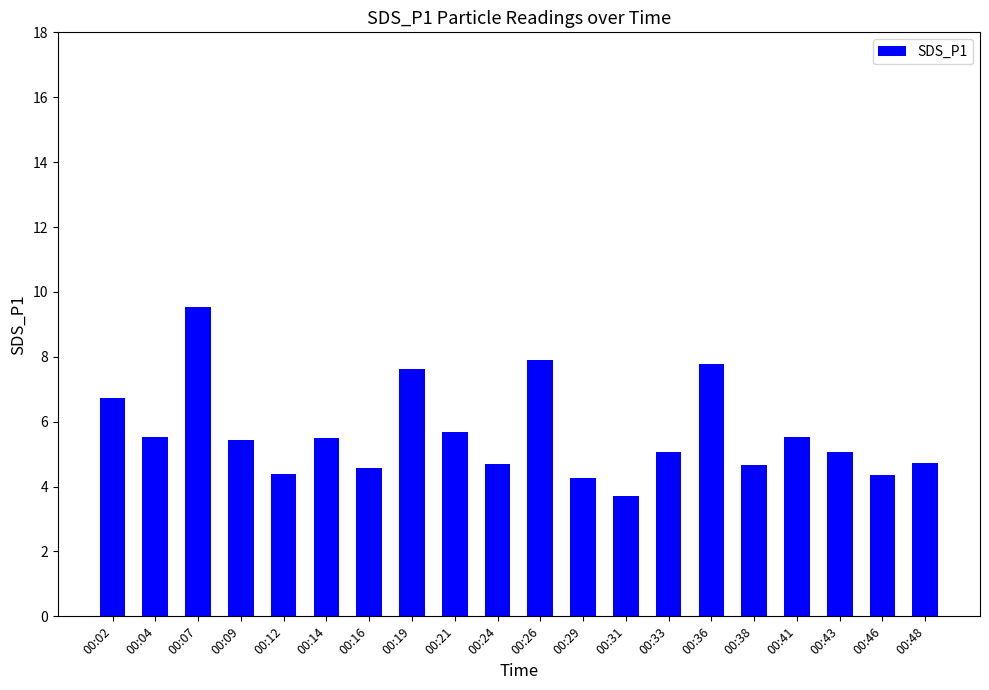

The chart shows a value of 4.3 at 00:29. True or false?

True